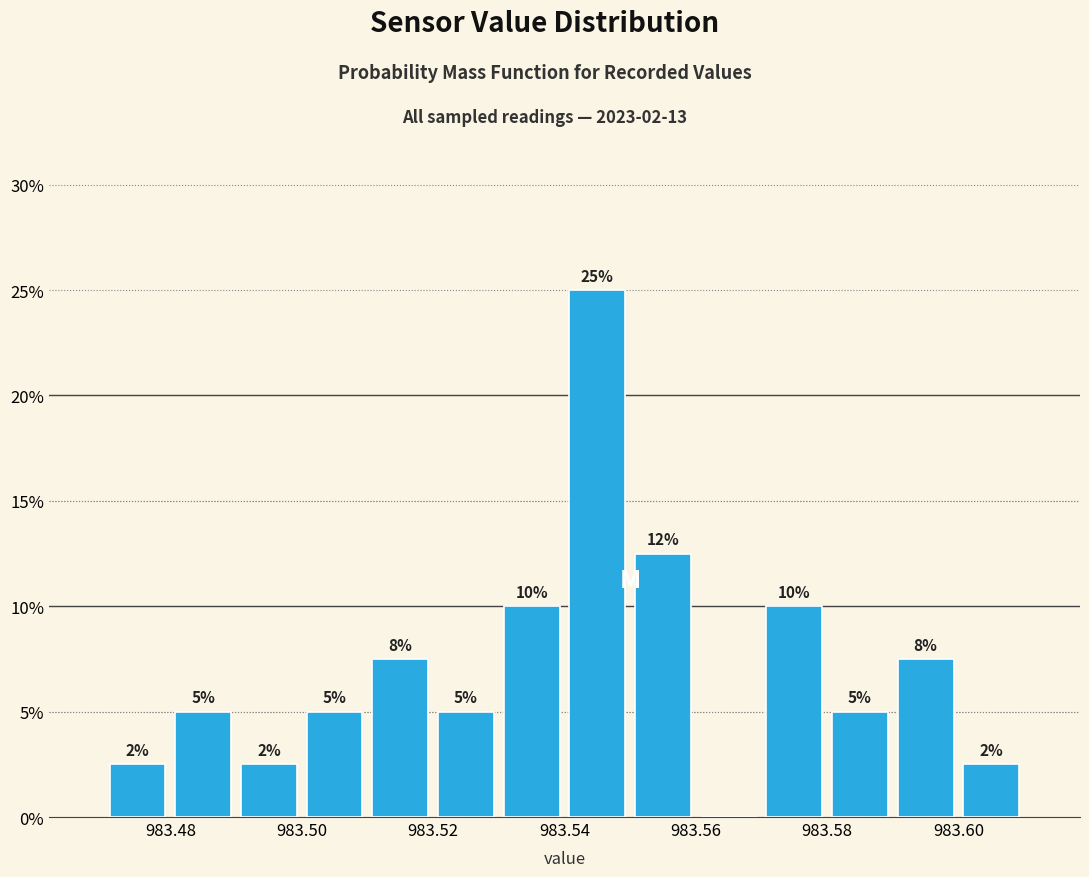

Over which range of the x-axis is the bar tallest?

983.54 to 983.55